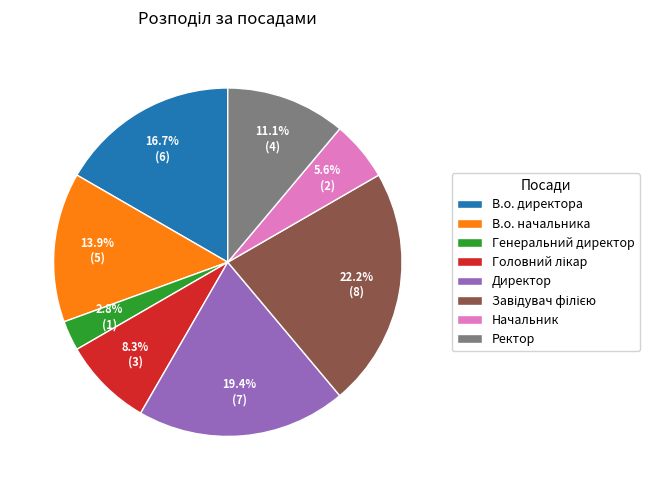

Does Генеральний директор account for over 50% of the chart?

No